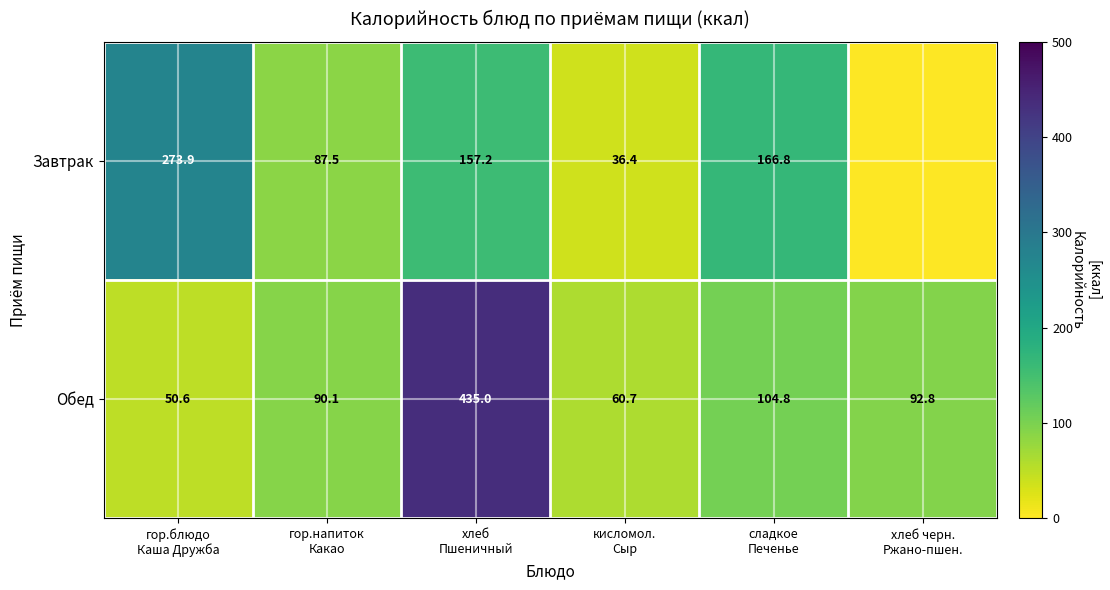

What is the difference between the maximum and minimum values in the Обед series?

384.4